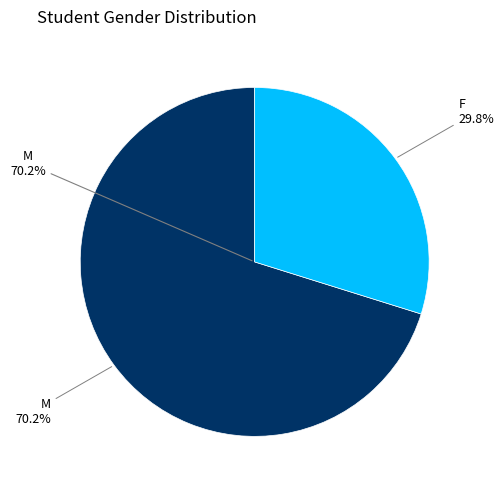

How many segments does this pie chart have?

2